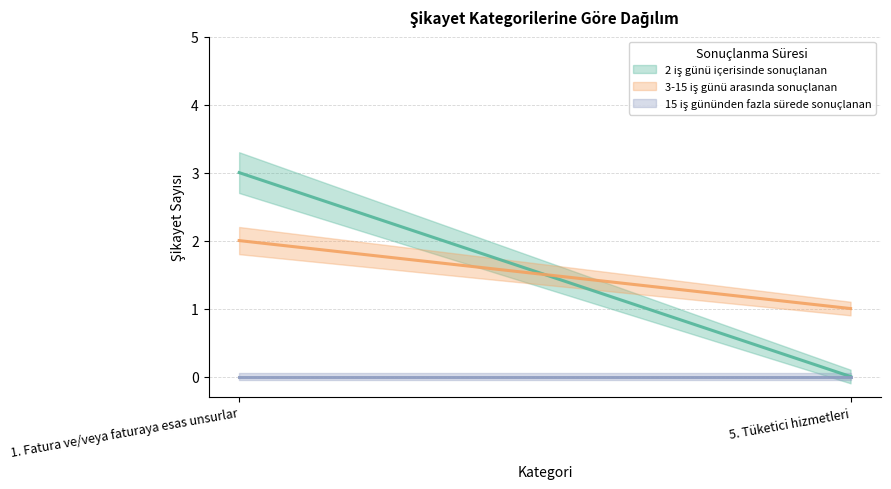

Which series has the largest total across all categories?

2 iş günü içerisinde sonuçlanan şikayet sayısı